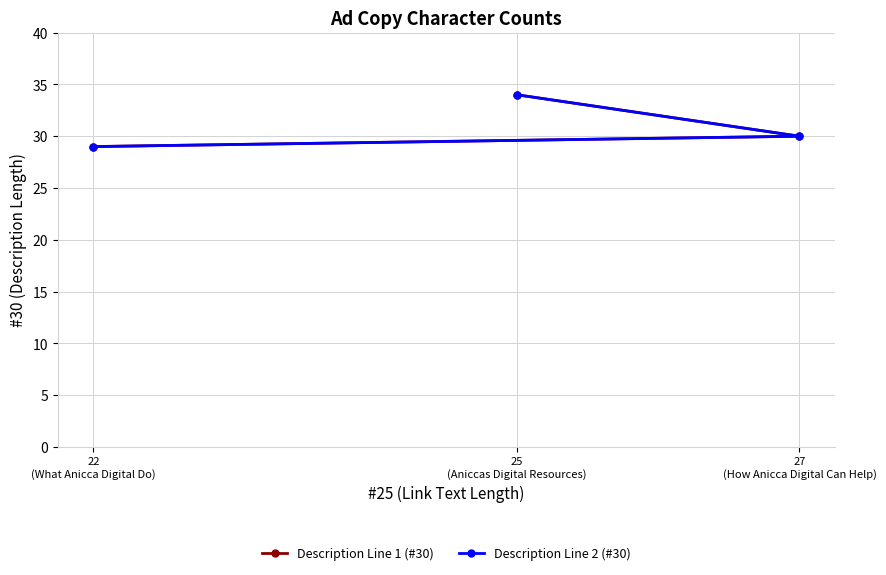

How many values in the Description Line 2 (#30) series exceed 30?

1